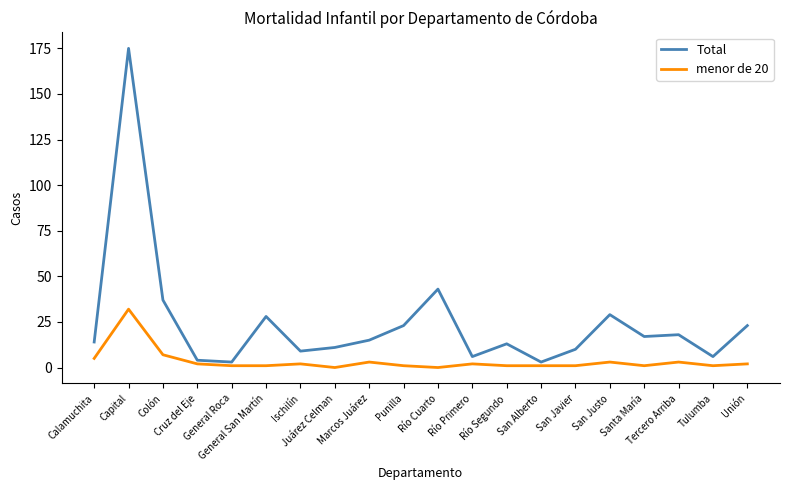

What is the difference between the maximum and minimum values in the menor de 20 series?

32